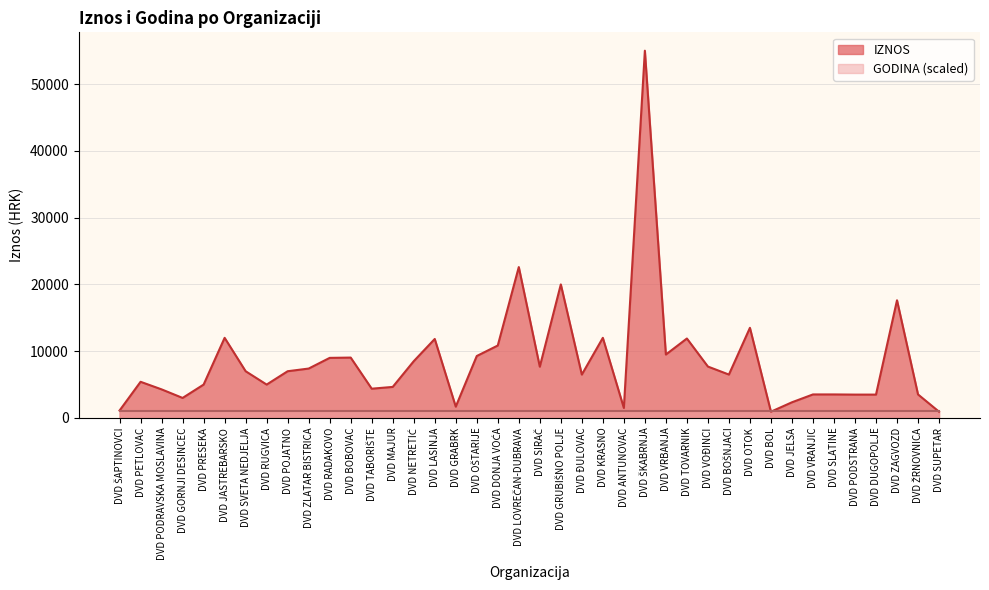

List the labels in order of value, smallest first.

DVD BOL, DVD SUPETAR, DVD ŠAPTINOVCI, DVD ANTUNOVAC, DVD GRABRK, DVD JELSA, DVD GORNJI DESINCEC, DVD PODSTRANA, DVD DUGOPOLJE, DVD VRANJIC, DVD SLATINE, DVD ŽRNOVNICA, DVD PODRAVSKA MOSLAVINA, DVD TABORIŠTE, DVD MAJUR, DVD PRESEKA, DVD RUGVICA, DVD PETLOVAC, DVD ĐULOVAC, DVD BOŠNJACI, DVD SVETA NEDJELJA, DVD POJATNO, DVD ZLATAR BISTRICA, DVD SIRAČ, DVD VOĐINCI, DVD NETRETIĆ, DVD RADAKOVO, DVD BOBOVAC, DVD OŠTARIJE, DVD VRBANJA, DVD DONJA VOĆA, DVD LASINJA, DVD TOVARNIK, DVD JASTREBARSKO, DVD KRASNO, DVD OTOK, DVD ZAGVOZD, DVD GRUBIŠNO POLJE, DVD LOVREČAN-DUBRAVA, DVD ŠKABRNJA